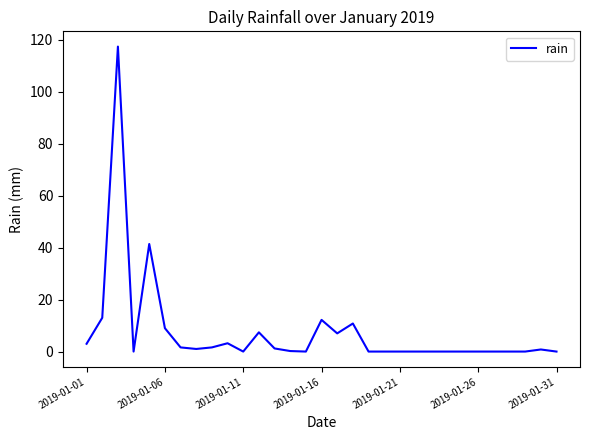

What is the average value?

7.4